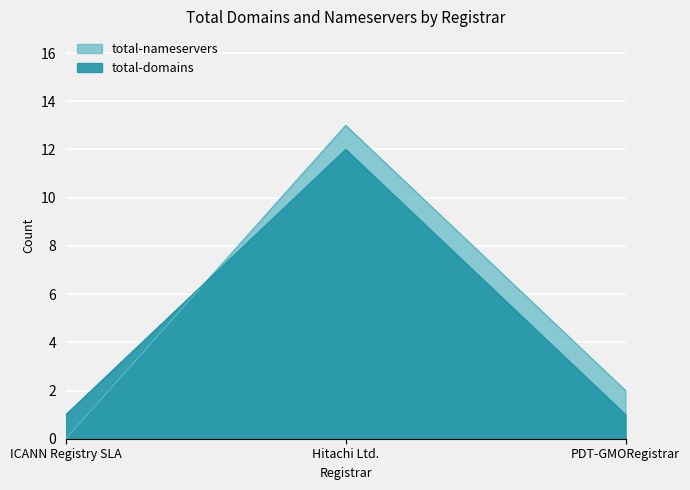

At which category is the sum across all series the highest?

Hitachi Ltd.